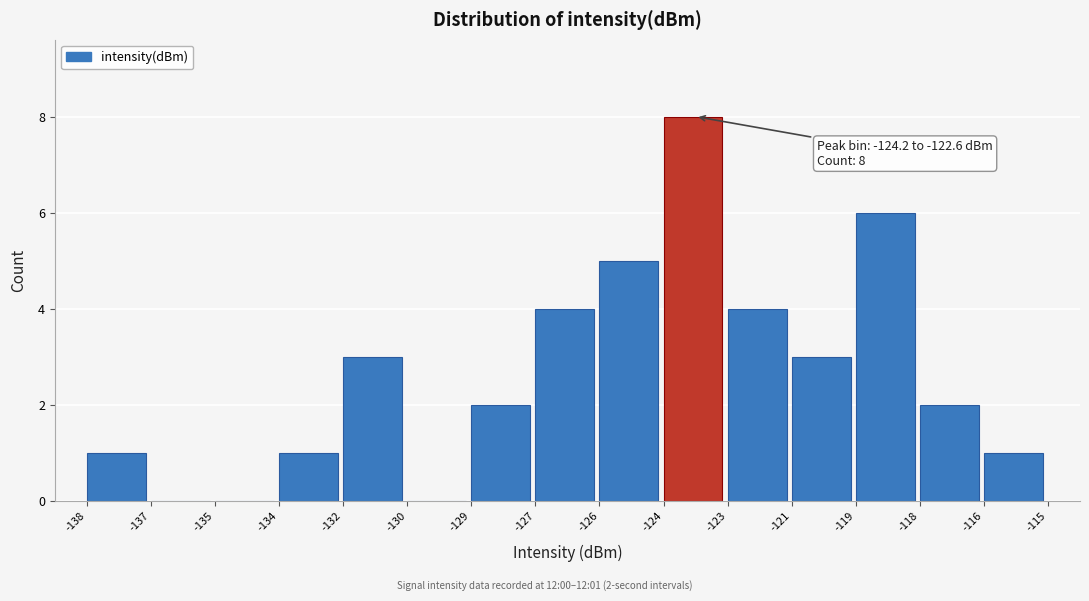

Reading right to left, what are all the values shown in this chart?

-116=1	-118=2	-119=6	-121=3	-123=4	-124=8	-126=5	-127=4	-129=2	-130=0	-132=3	-134=1	-135=0	-137=0	-138=1